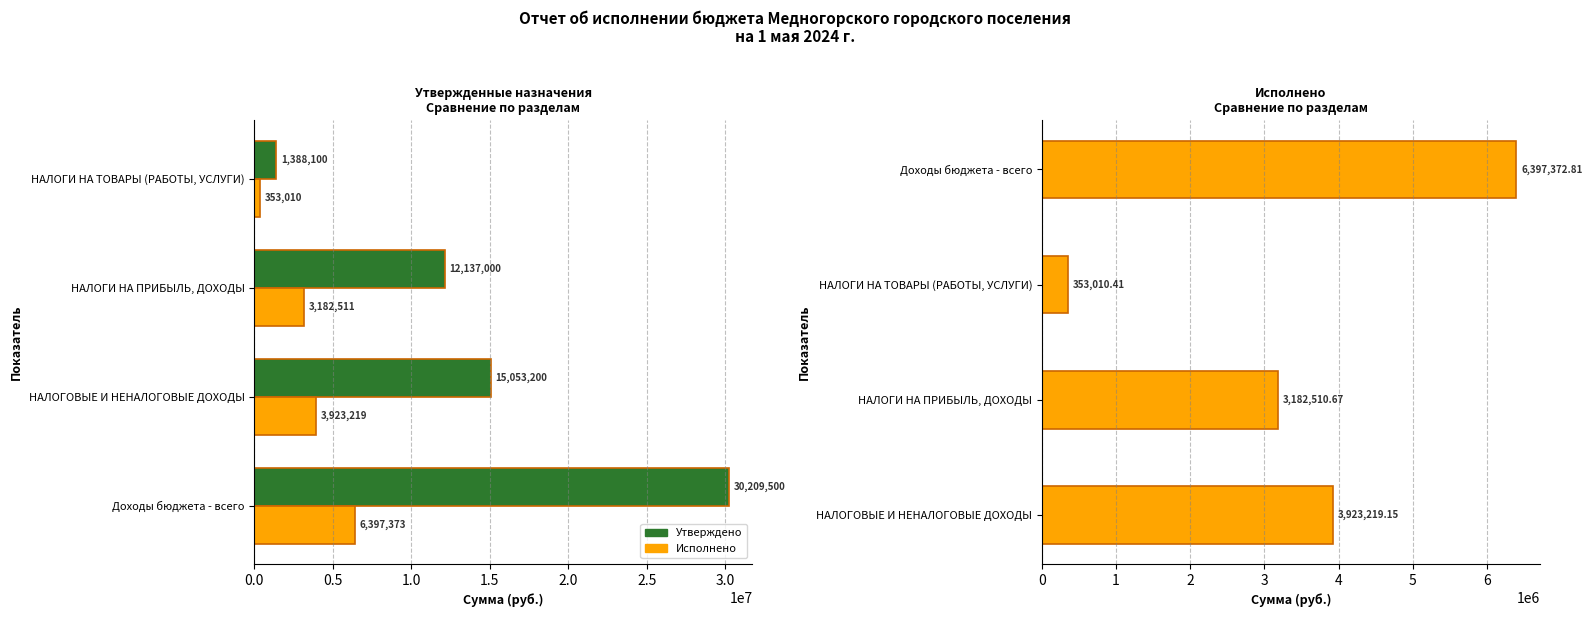

What is the sum of the Утверждено values at НАЛОГОВЫЕ И НЕНАЛОГОВЫЕ ДОХОДЫ and НАЛОГИ НА ПРИБЫЛЬ, ДОХОДЫ?

27190200.0